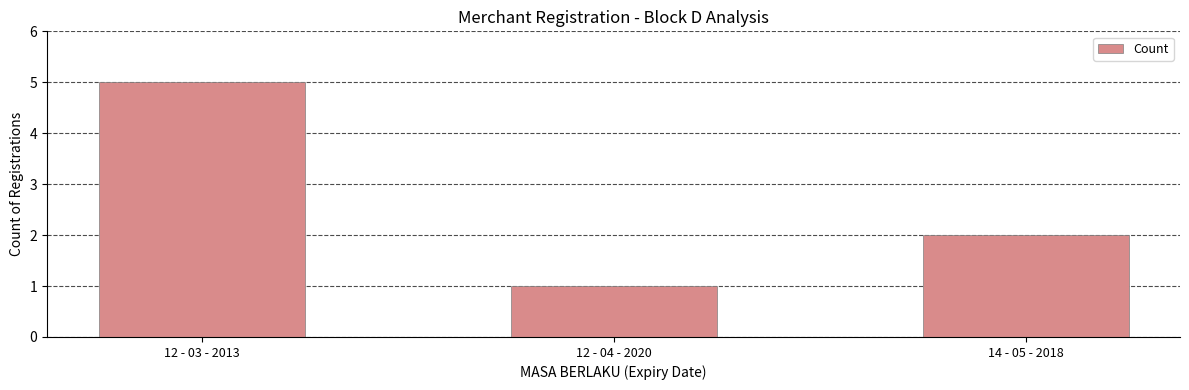

Reading left to right, what are all the values shown in this chart?

5	1	2